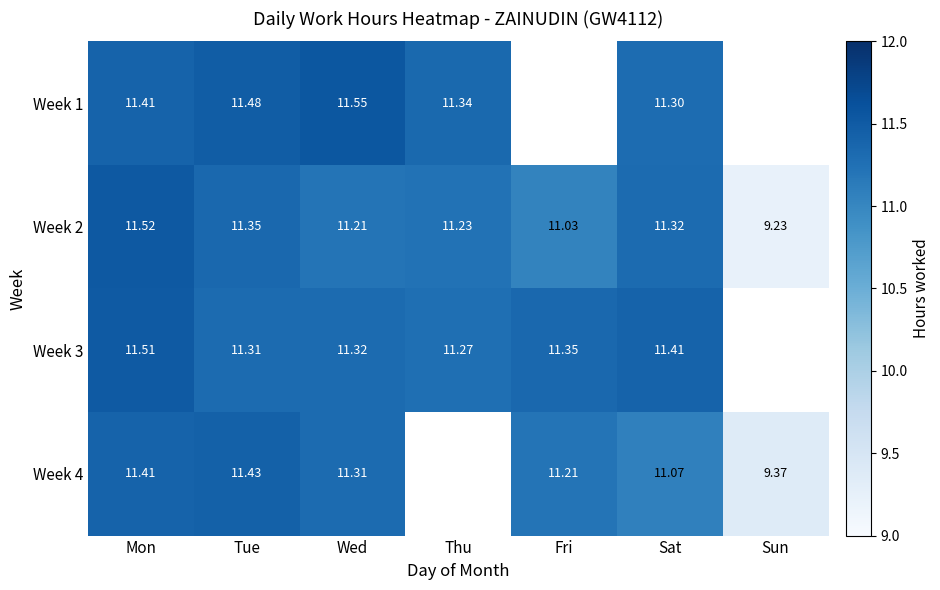

Which category has the lowest value in the Week 2 series?

Sun